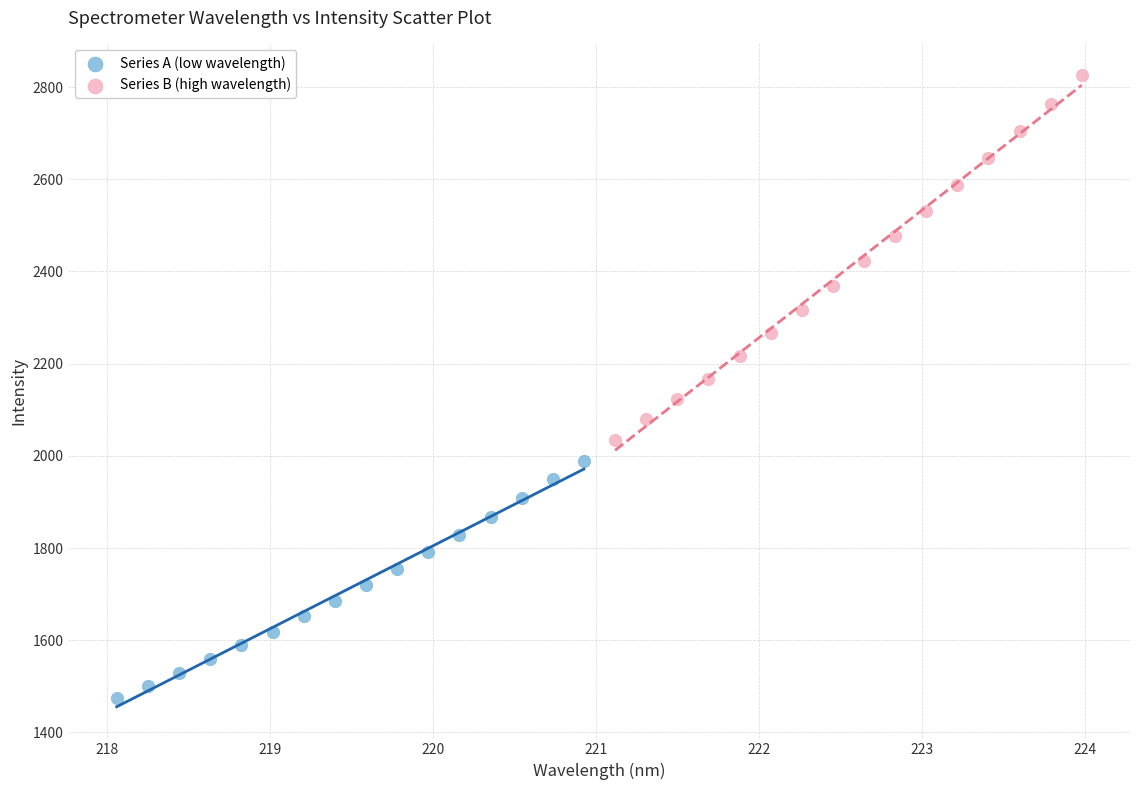

Which series reaches the maximum Y coordinate?

Series B (high wavelength)